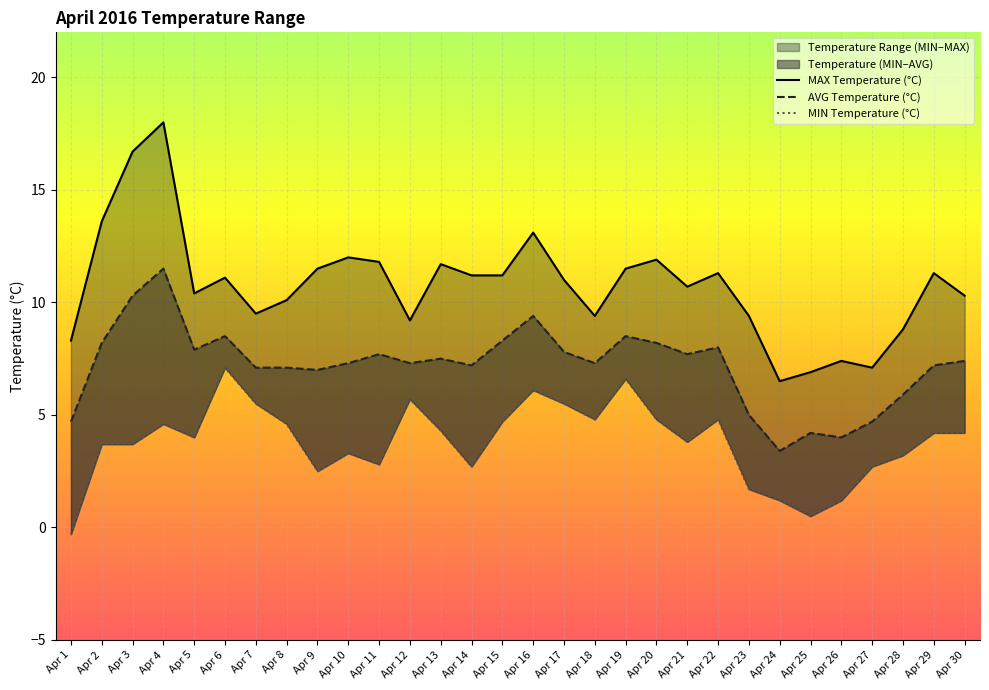

Reading left to right, list all the values displayed in this chart.

MAX Temperature (°C): 8.3	13.6	16.7	18.0	10.4	11.1	9.5	10.1	11.5	12.0	11.8	9.2	11.7	11.2	11.2	13.1	11.0	9.4	11.5	11.9	10.7	11.3	9.4	6.5	6.9	7.4	7.1	8.8	11.3	10.3
AVG Temperature (°C): 4.7	8.2	10.3	11.5	7.9	8.5	7.1	7.1	7.0	7.3	7.7	7.3	7.5	7.2	8.3	9.4	7.8	7.3	8.5	8.2	7.7	8.0	5.0	3.4	4.2	4.0	4.7	5.9	7.2	7.4
MIN Temperature (°C): -0.3	3.7	3.7	4.6	4.0	7.1	5.5	4.6	2.5	3.3	2.8	5.7	4.3	2.7	4.7	6.1	5.5	4.8	6.6	4.8	3.8	4.8	1.7	1.2	0.5	1.2	2.7	3.2	4.2	4.2